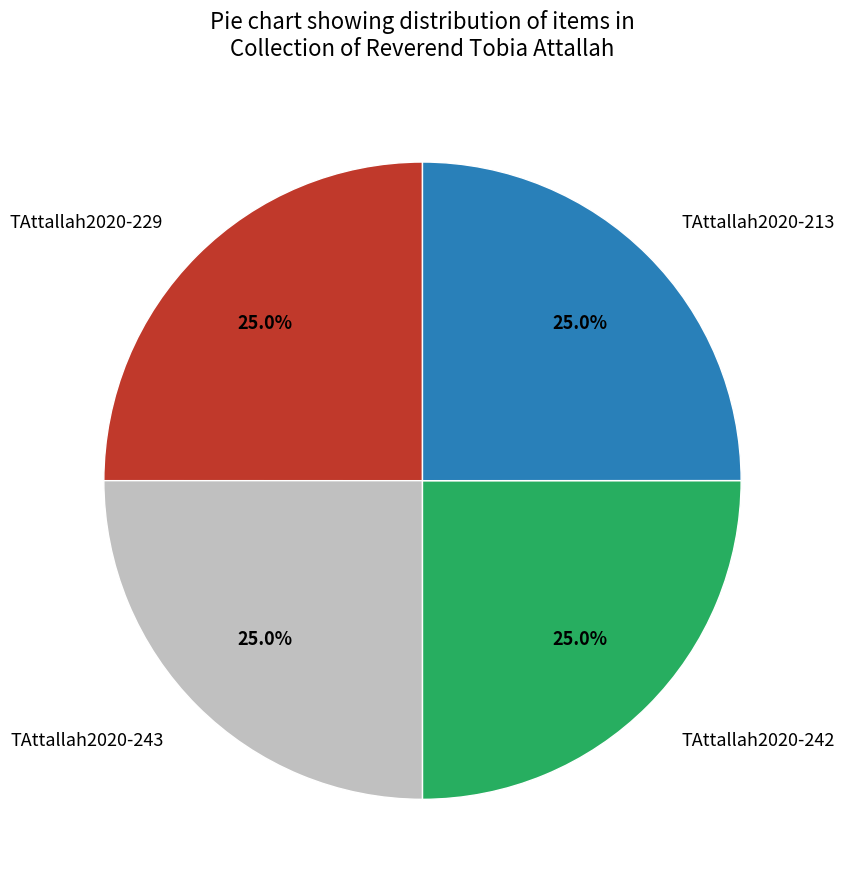

Count the number of slices in the pie.

4